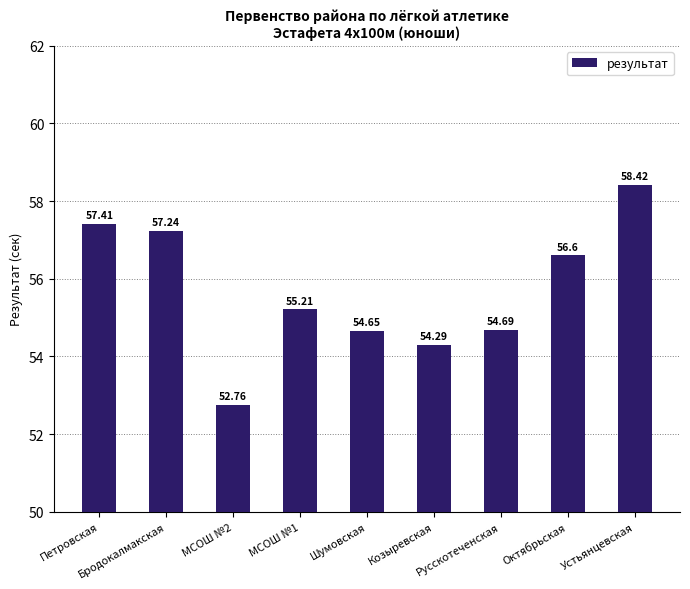

Between Козыревская and МСОШ №2, which is larger?

Козыревская